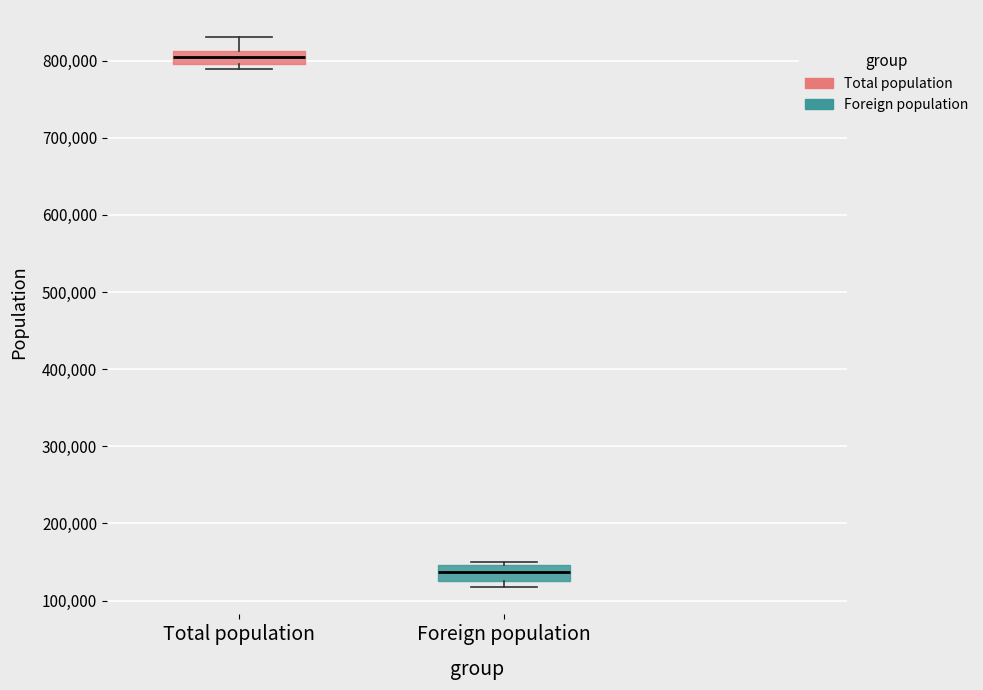

Where is the lower edge of the box for Total population on the y-axis? The values are not printed on the chart, so give them approximately, as read against the axis.

800000